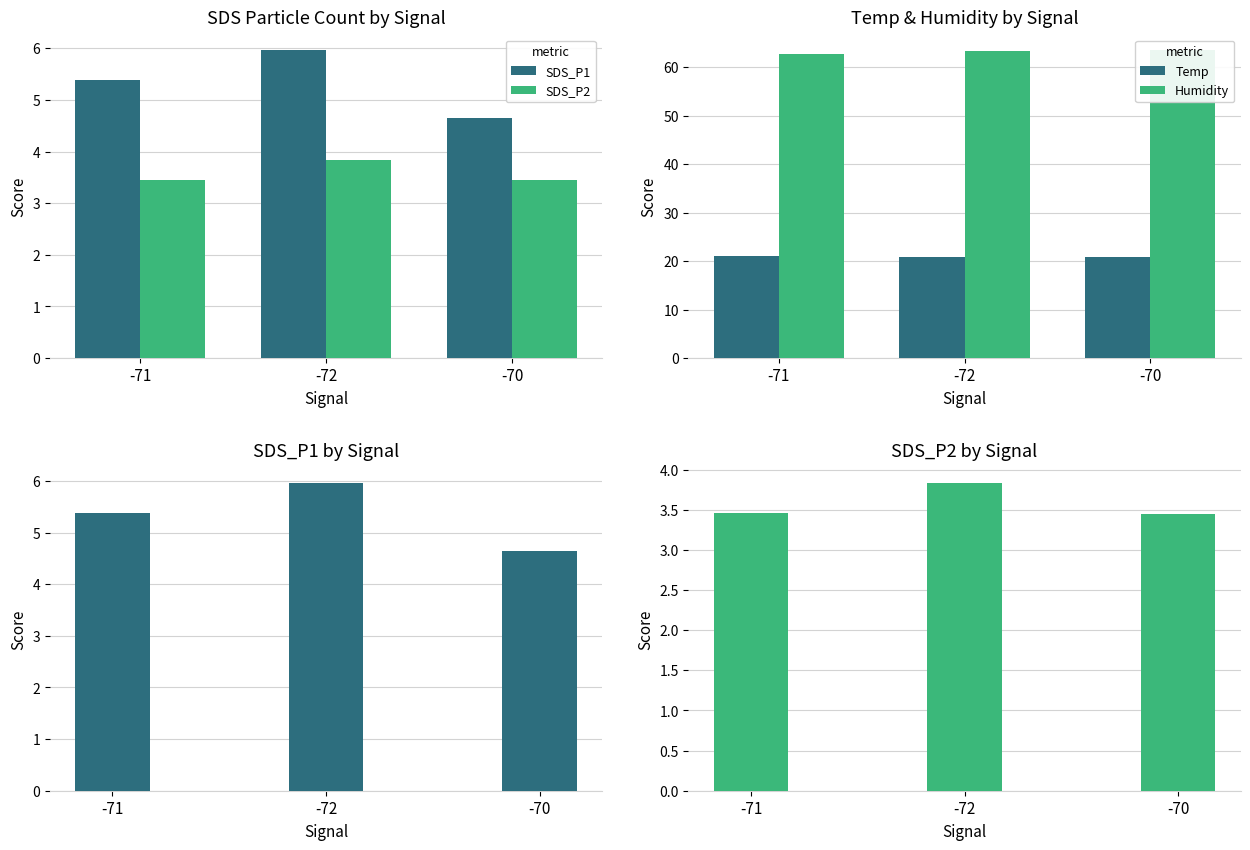

Which series has the largest range (max minus min)?

SDS_P1